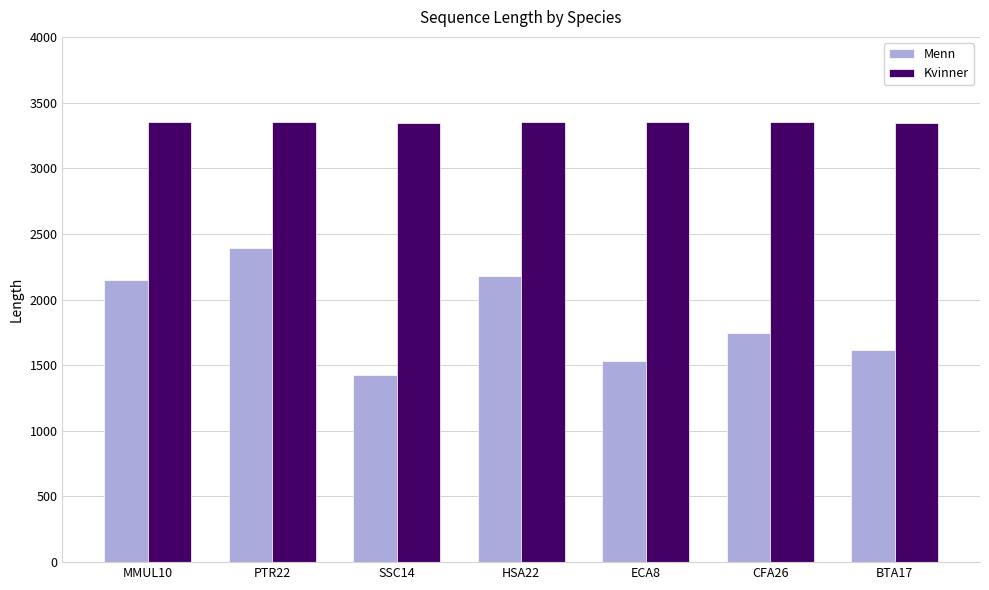

How many groups of bars are there?

7